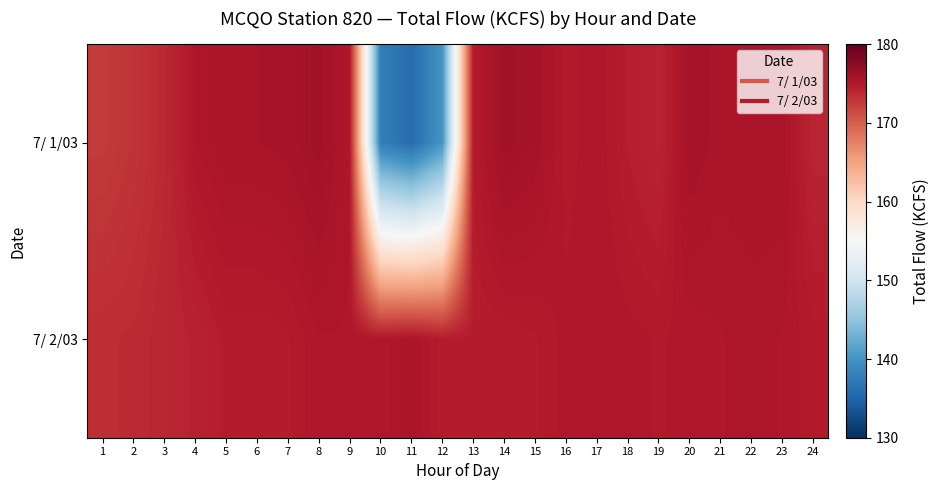

Count the number of data series in this chart.

2